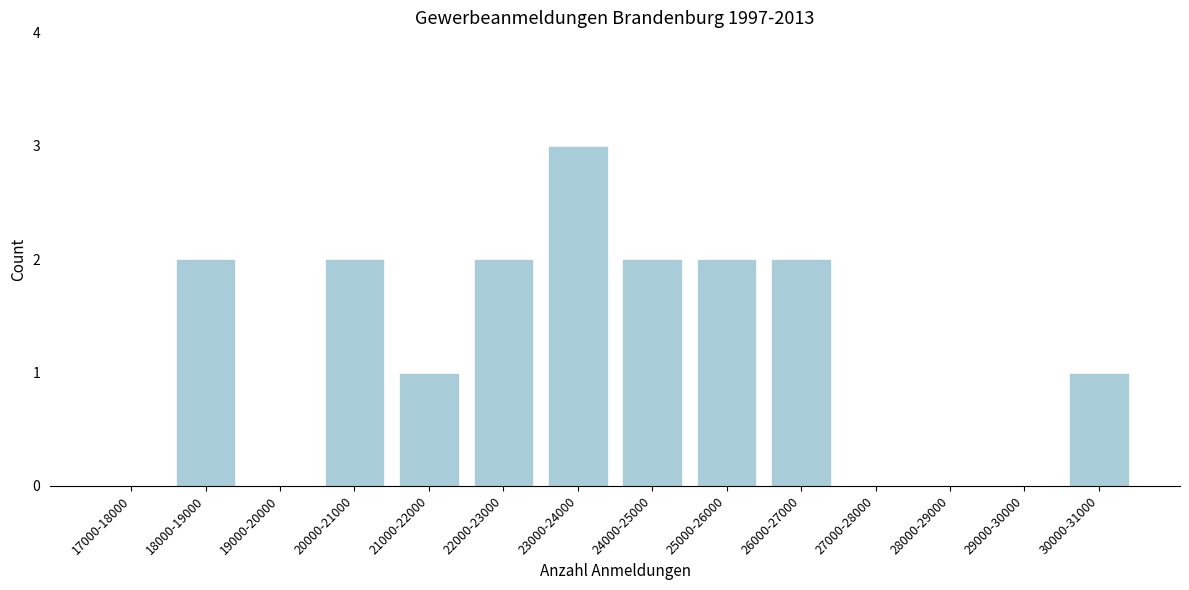

Reading left to right, transcribe all the data shown in this chart.

17000-18000=0	18000-19000=2	19000-20000=0	20000-21000=2	21000-22000=1	22000-23000=2	23000-24000=3	24000-25000=2	25000-26000=2	26000-27000=2	27000-28000=0	28000-29000=0	29000-30000=0	30000-31000=1